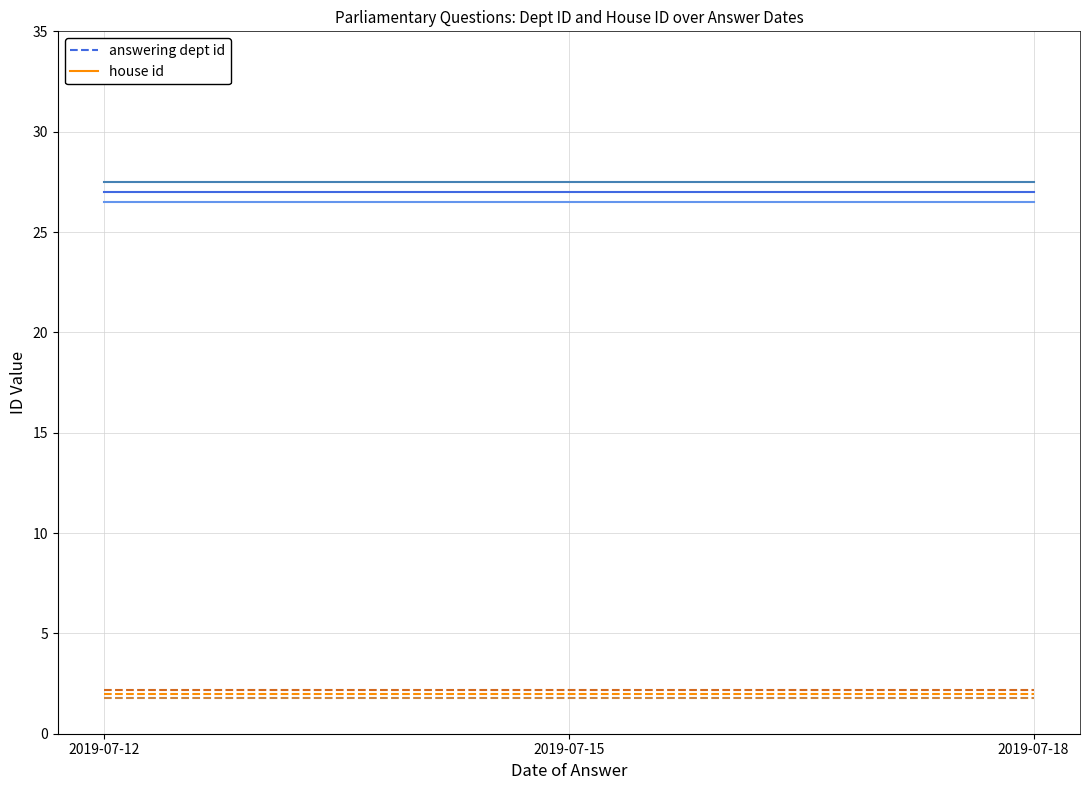

Reading right to left, transcribe all the data shown in this chart.

answering dept id: 27	27	27
house id: 2	2	2